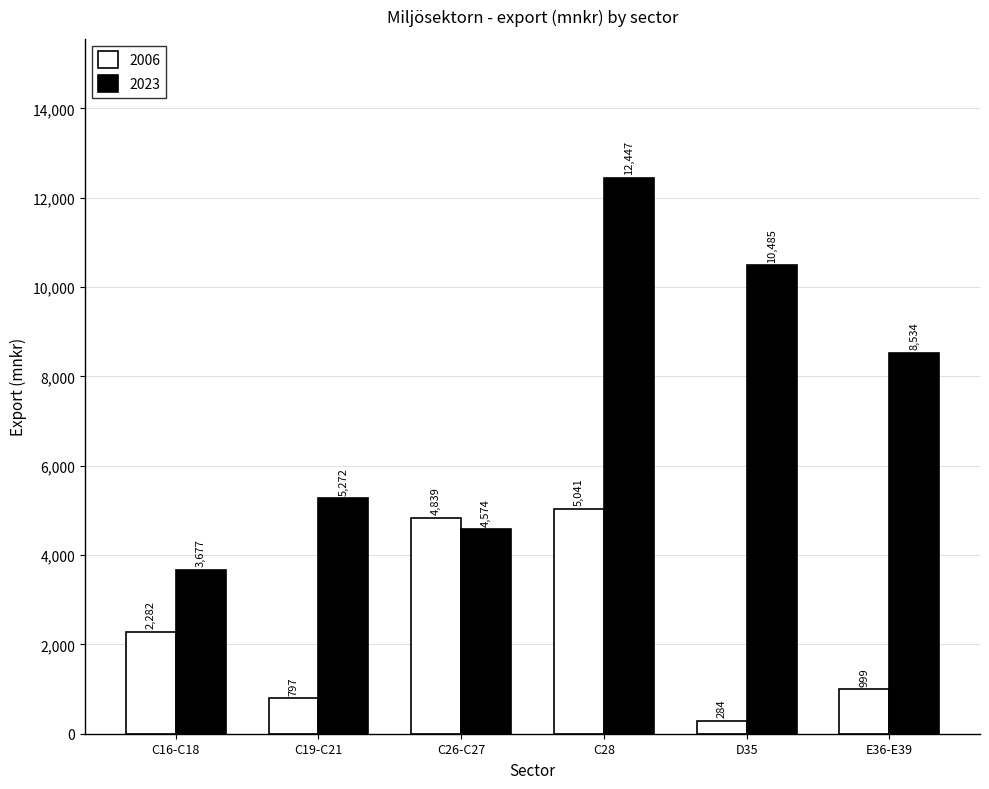

The 2006 series shows 4839 at C26-C27. True or false?

True